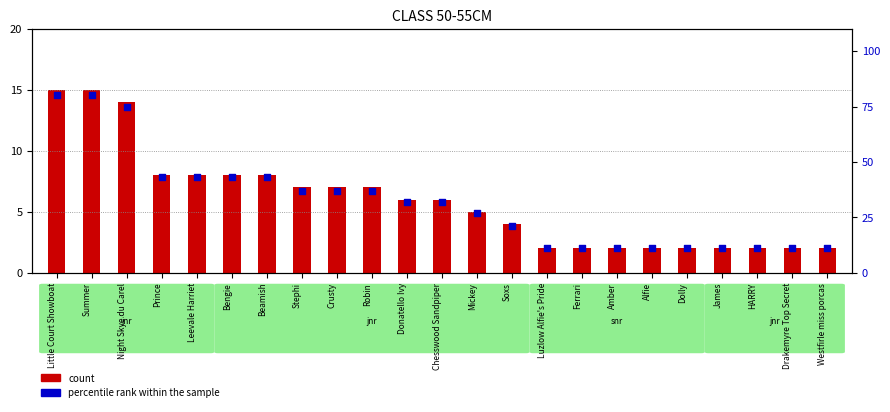

At how many categories does at least one series exceed 41?

7